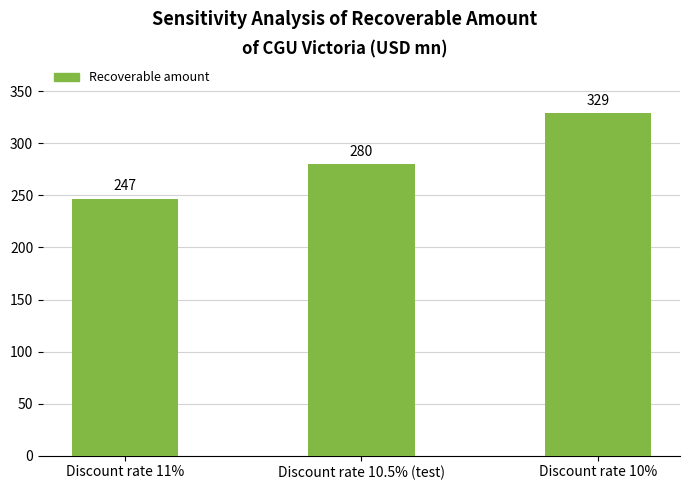

Between Discount rate 11% and Discount rate 10%, which is larger?

Discount rate 10%